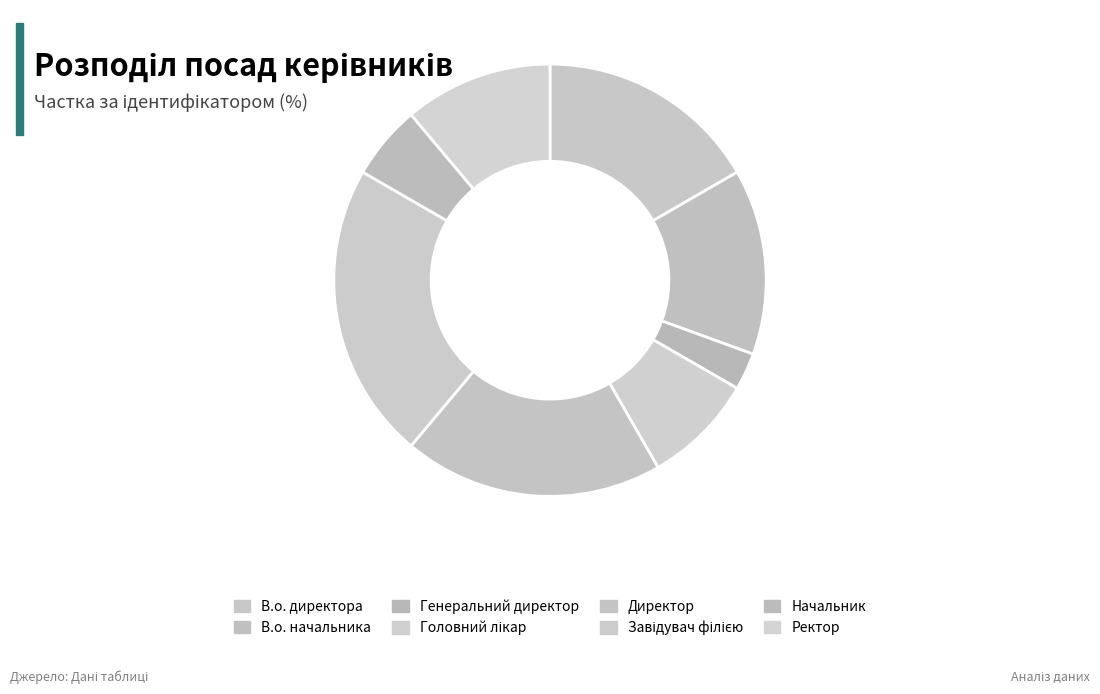

The Ректор slice represents 11% of the pie. True or false?

True